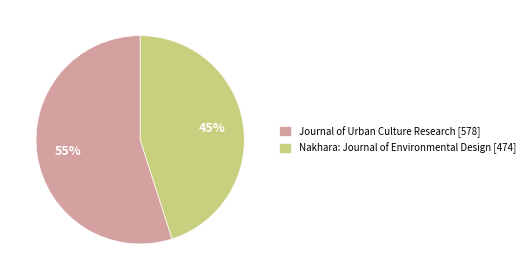

Which has a higher value, Journal of Urban Culture Research or Nakhara: Journal of Environmental Design?

Journal of Urban Culture Research